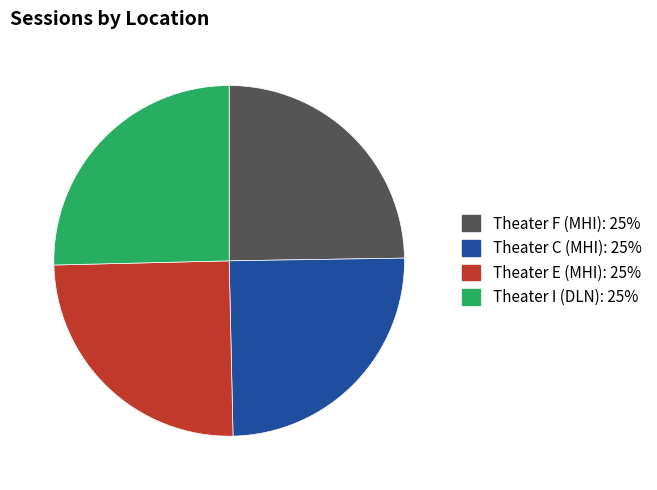

Does Theater E (MHI) represent more than half of the total?

No